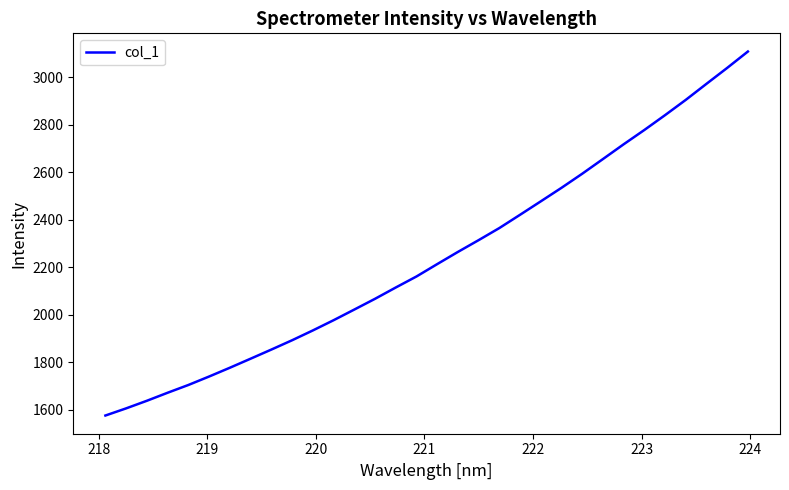

What is the difference between the maximum and minimum values?

1532.5